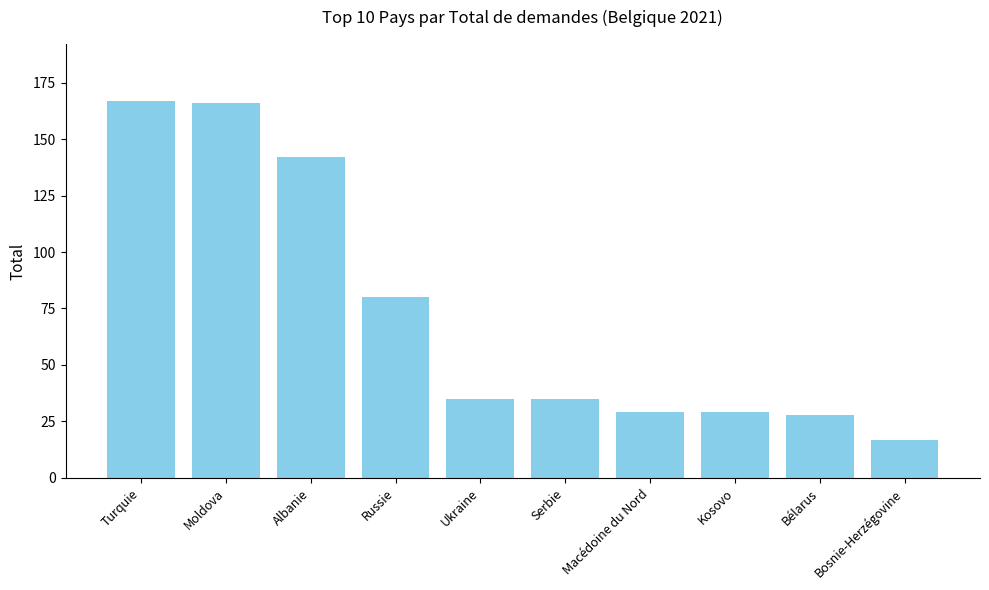

What is the smallest value displayed?

17